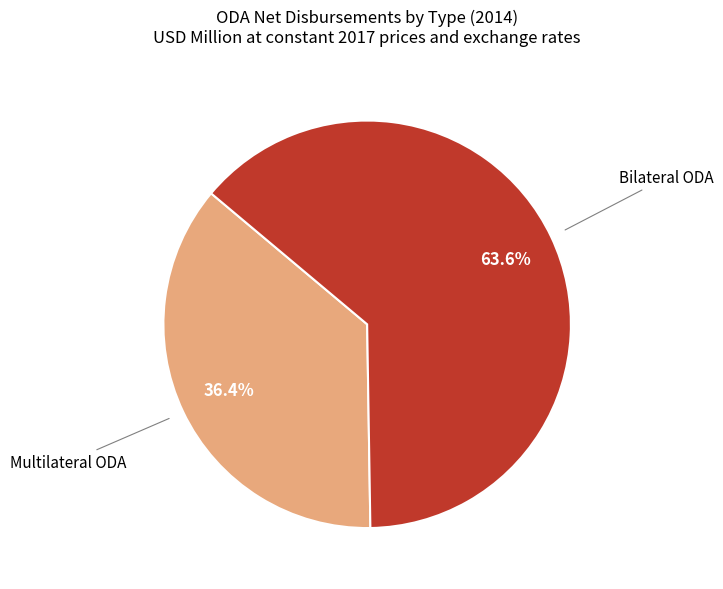

Does any single category account for the majority?

Yes